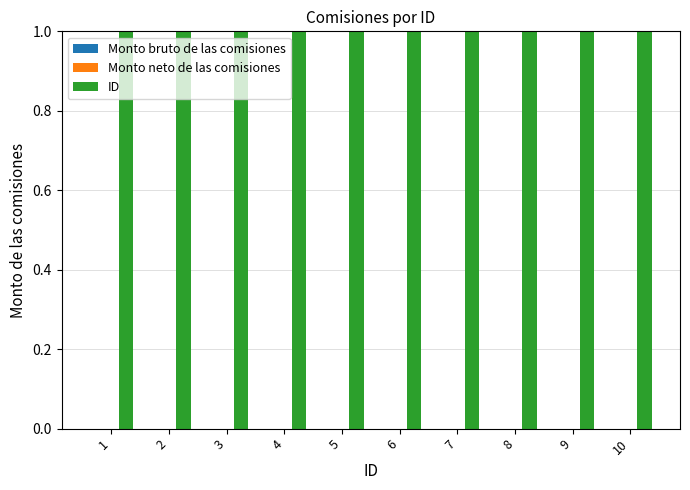

Reading left to right, list all the values displayed in this chart.

Monto bruto de las comisiones: 0	0	0	0	0	0	0	0	0	0
Monto neto de las comisiones: 0	0	0	0	0	0	0	0	0	0
ID: 1	2	3	4	5	6	7	8	9	10